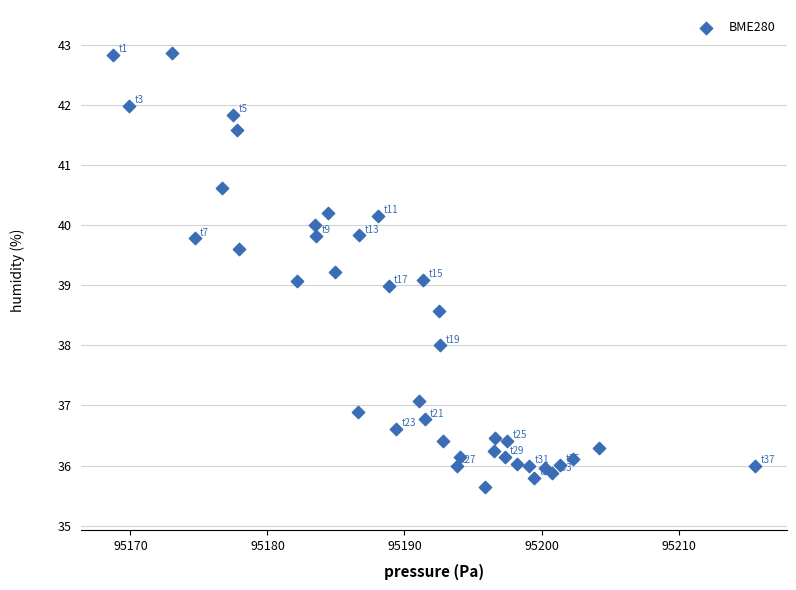

What is the range of Y values (max minus min)?

7.2